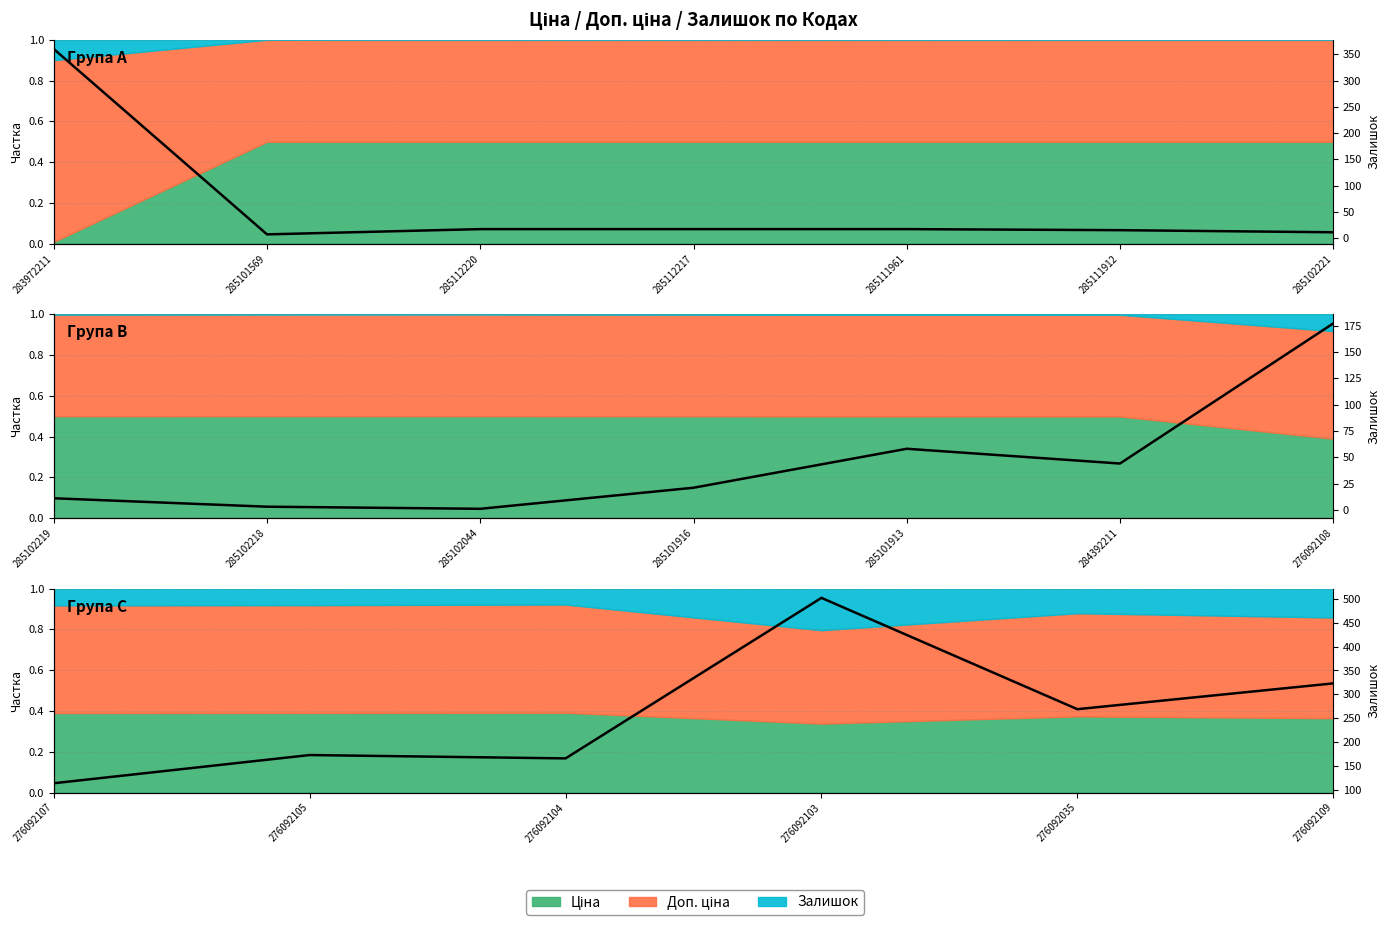

True or false: there are more than 0 points higher than both neighbors.

True